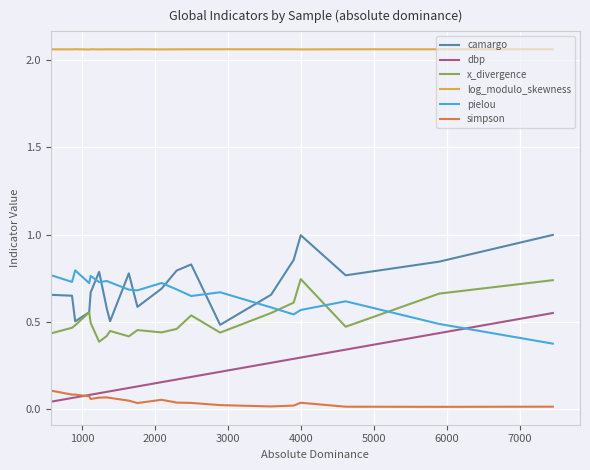

Which series has the largest total across all categories?

log_modulo_skewness